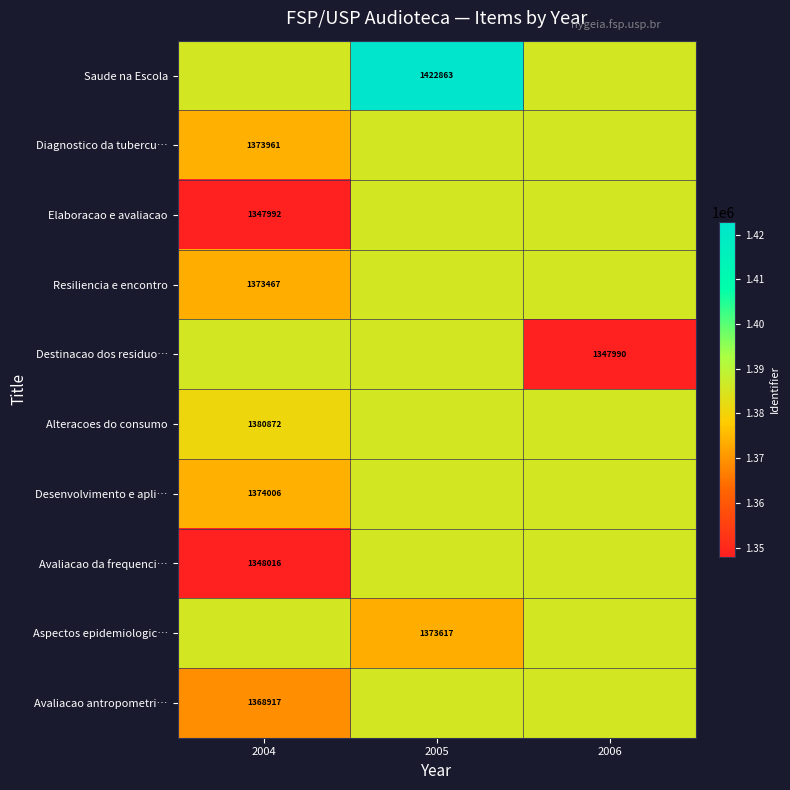

The value of Resiliencia e encontro at 2004 is 369420.8. True or false?

False